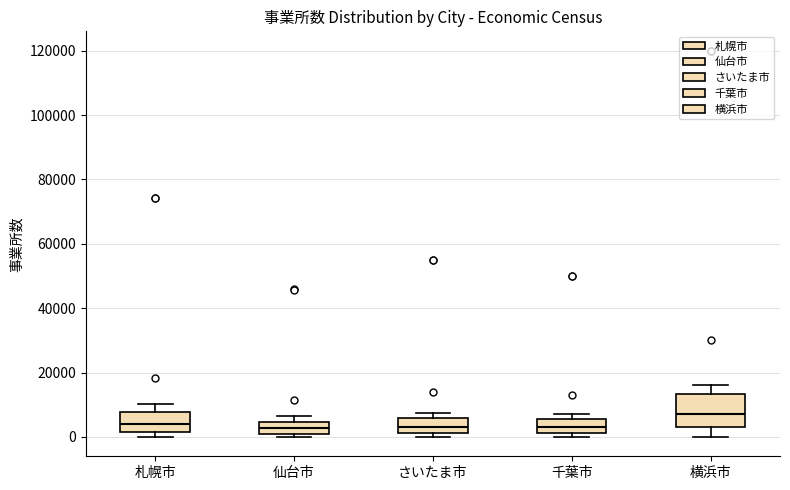

Reading left to right, read every box against the y-axis: the position of its median line, the range the box covers, and the ends of its whiskers. The values are not printed on the chart, so give them approximately, as read against the axis.

札幌市: median 4000, box 2000 to 8000, whiskers 0 to 10000
仙台市: median 2000 (inside the box), box 2000 to 4000, whiskers 0 to 6000
さいたま市: median 4000, box 2000 to 6000, whiskers 0 to 8000
千葉市: median 4000, box 2000 to 6000, whiskers 0 to 8000
横浜市: median 8000, box 4000 to 14000, whiskers 0 to 16000